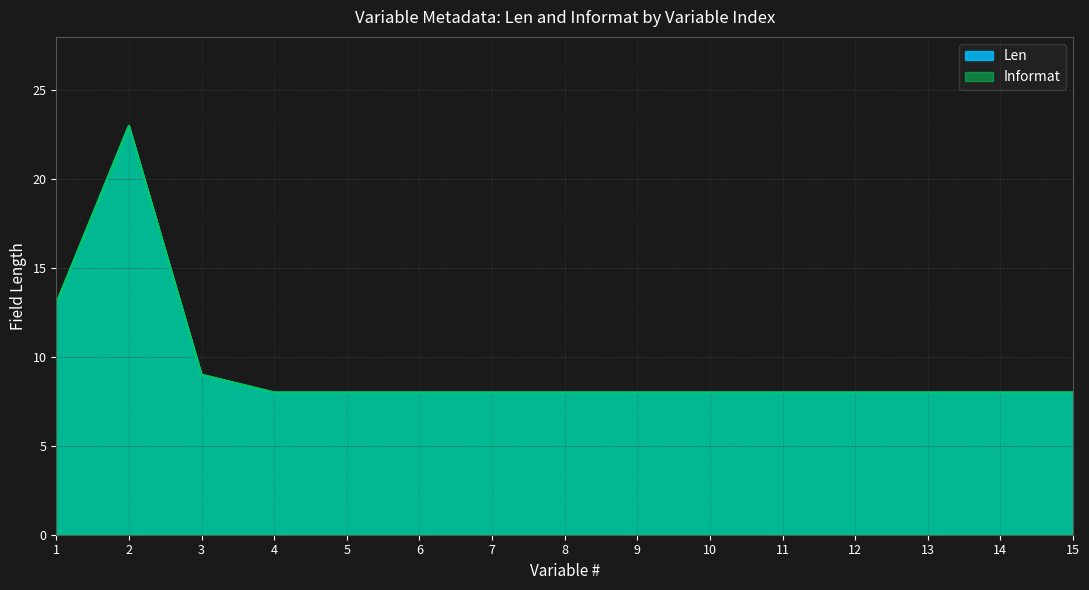

True or false: Len and Informat intersect in this chart.

False